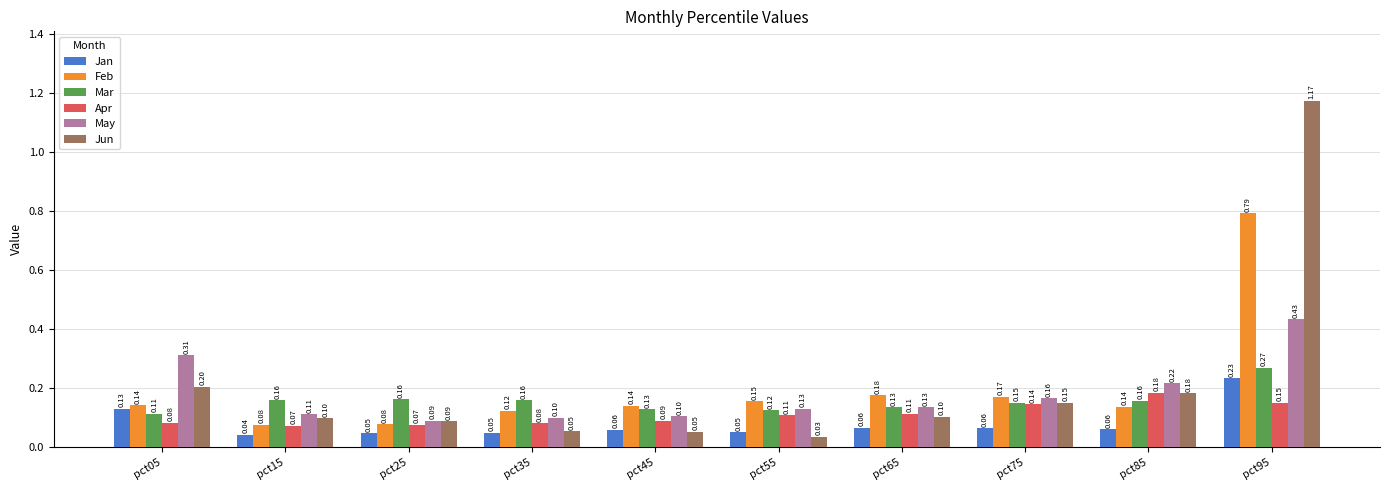

Which category has the lowest value in the May series?

pct25